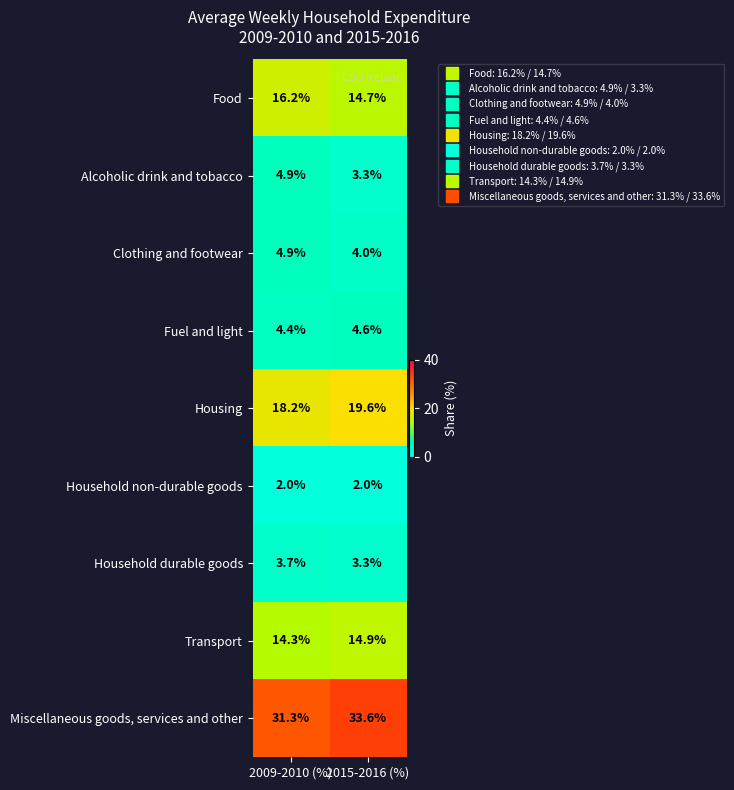

Where is Miscellaneous goods, services and other nearest to the value 32?

2009-2010 (%)